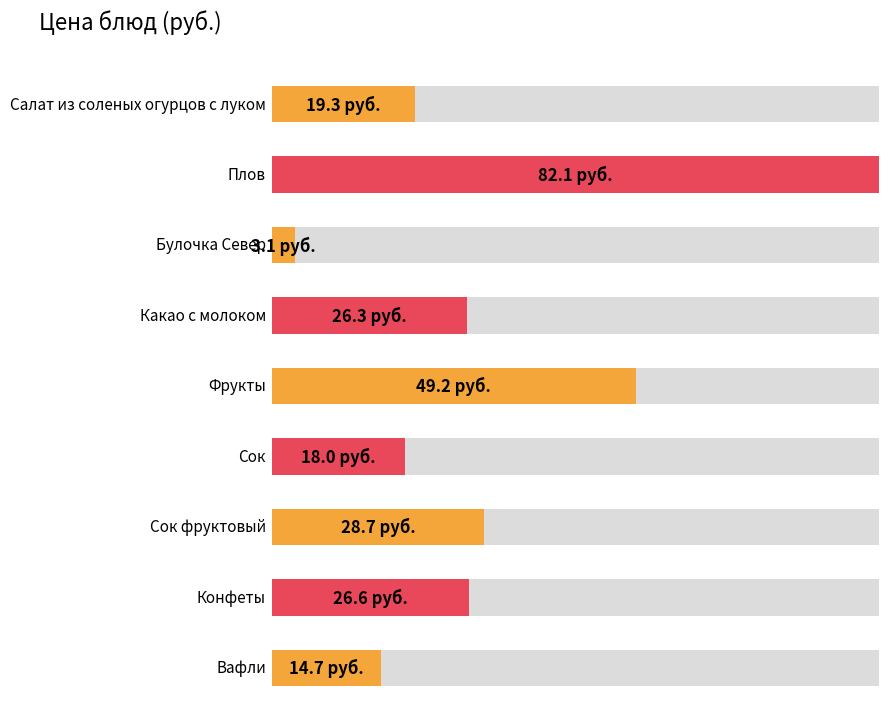

Between Плов and Конфеты, which is larger?

Плов